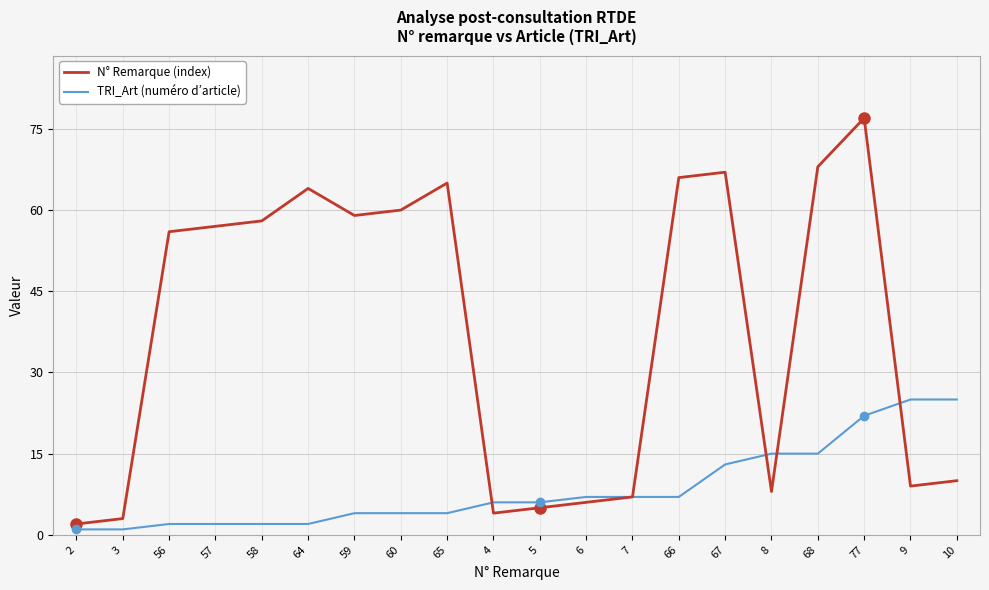

At which category is the sum across all series the highest?

77